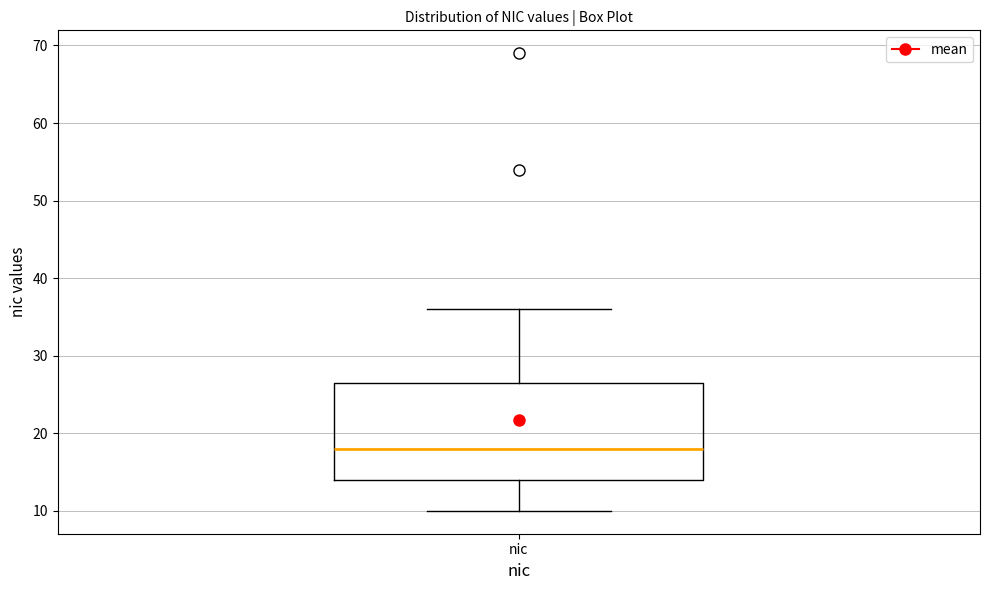

Read this box plot against the y-axis: the position of the median line, the range covered by the box, and the ends of both whiskers. The values are not printed on the chart, so give them approximately, as read against the axis.

median 18, box 14 to 27, whiskers 10 to 36